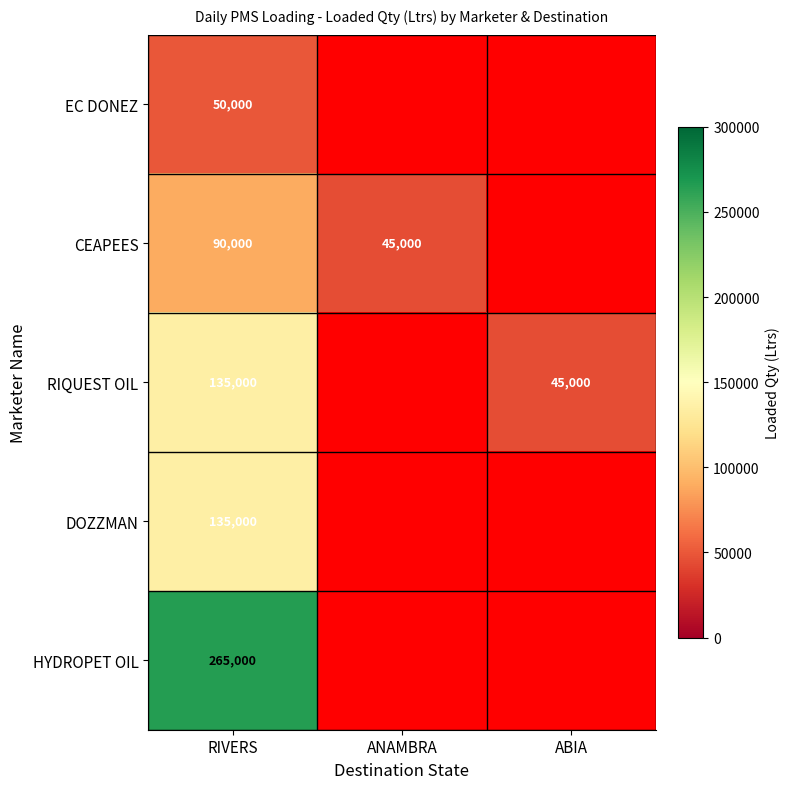

At which category does the chart reach its peak across all series?

RIVERS